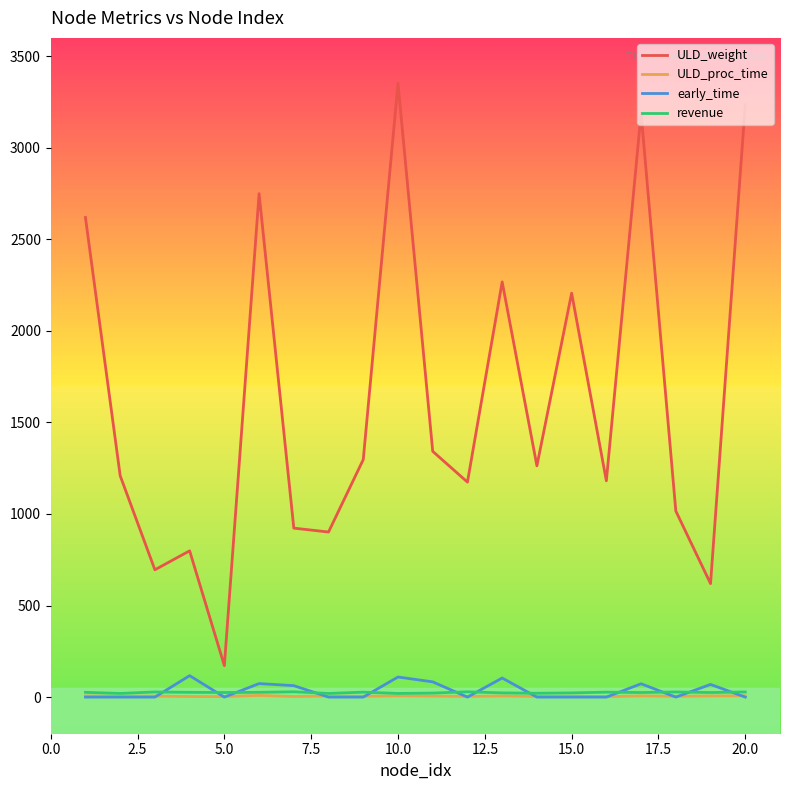

What are all the series names shown in the legend?

ULD_weight, ULD_proc_time, early_time, revenue